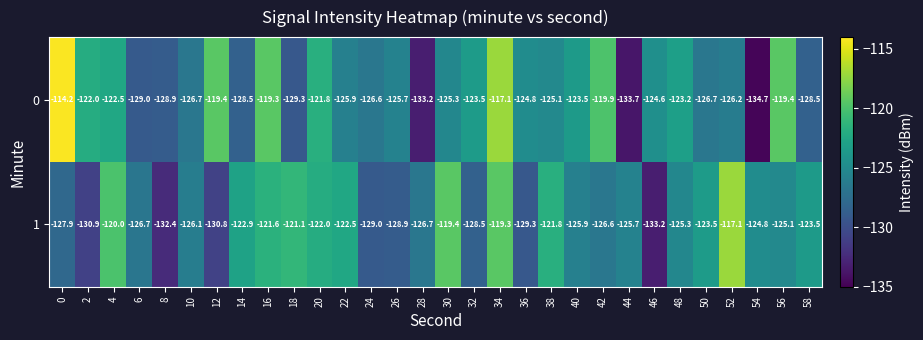

At which category does the chart reach its minimum across all series?

54